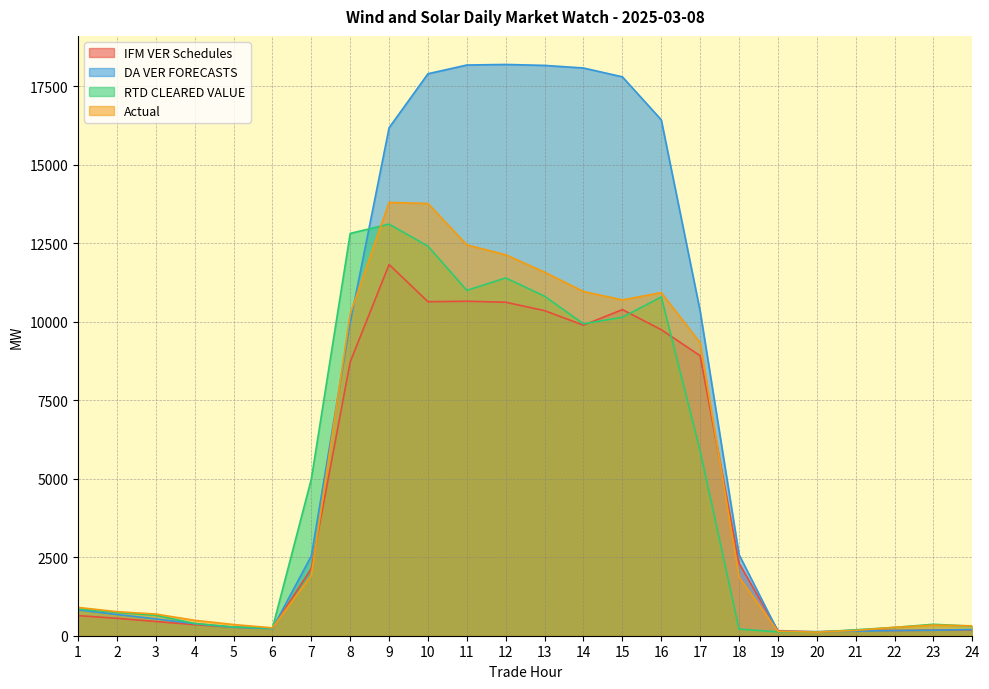

What is the difference between the RTD CLEARED VALUE values at 19 and 23?

241.1